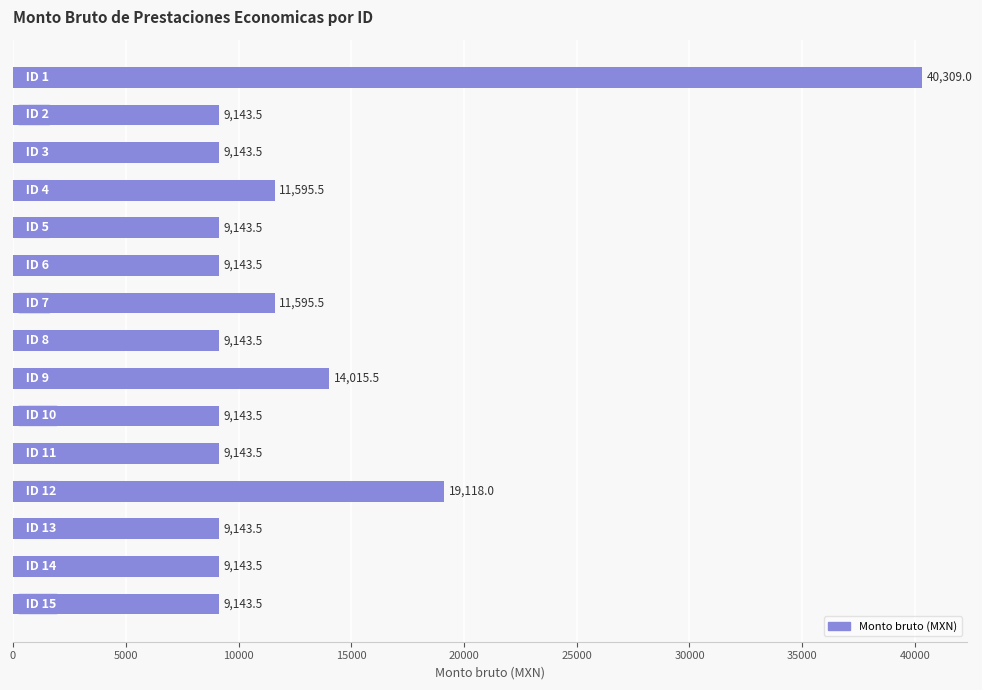

What is the value of the 6th bar from the top?

9143.5